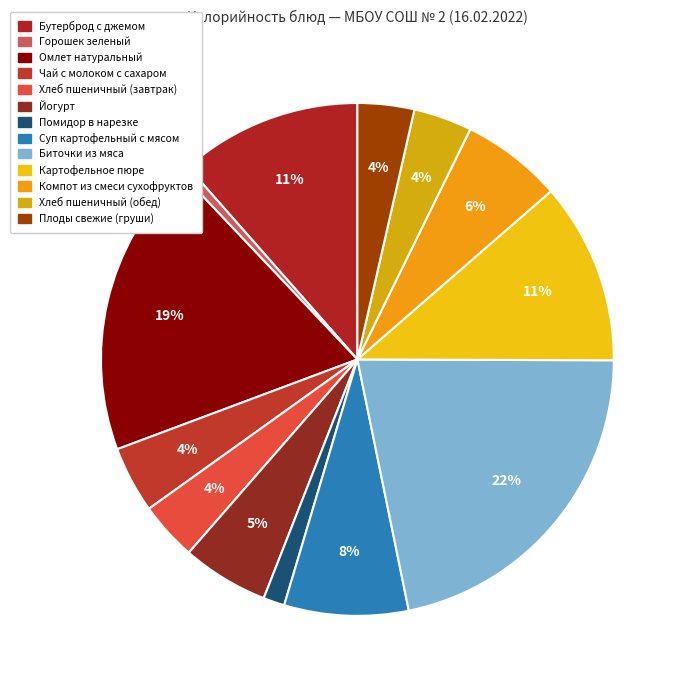

Count the number of slices in the pie.

13